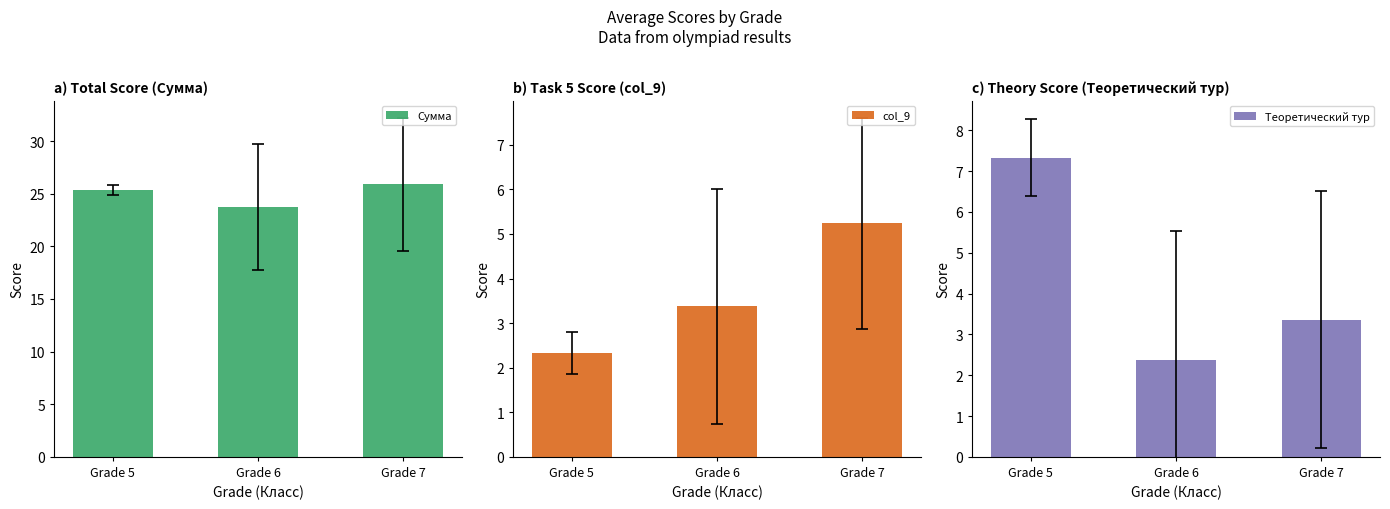

Which series changed the most between Grade 6 and Grade 7?

Сумма